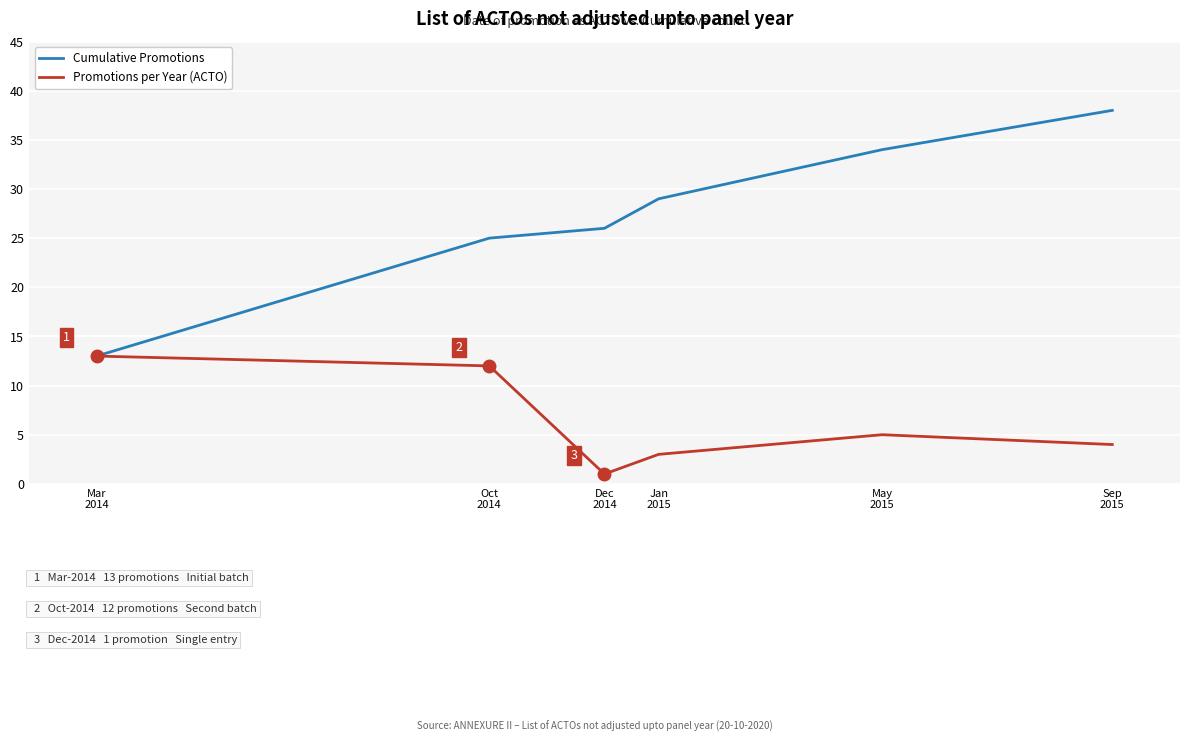

What is the difference between the Cumulative Promotions values at Dec
2014 and Mar
2014?

13